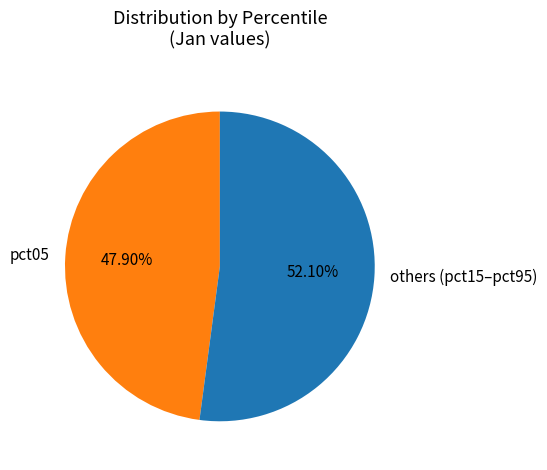

Is the sum of others (pct15–pct95) and pct05 greater than half?

Yes